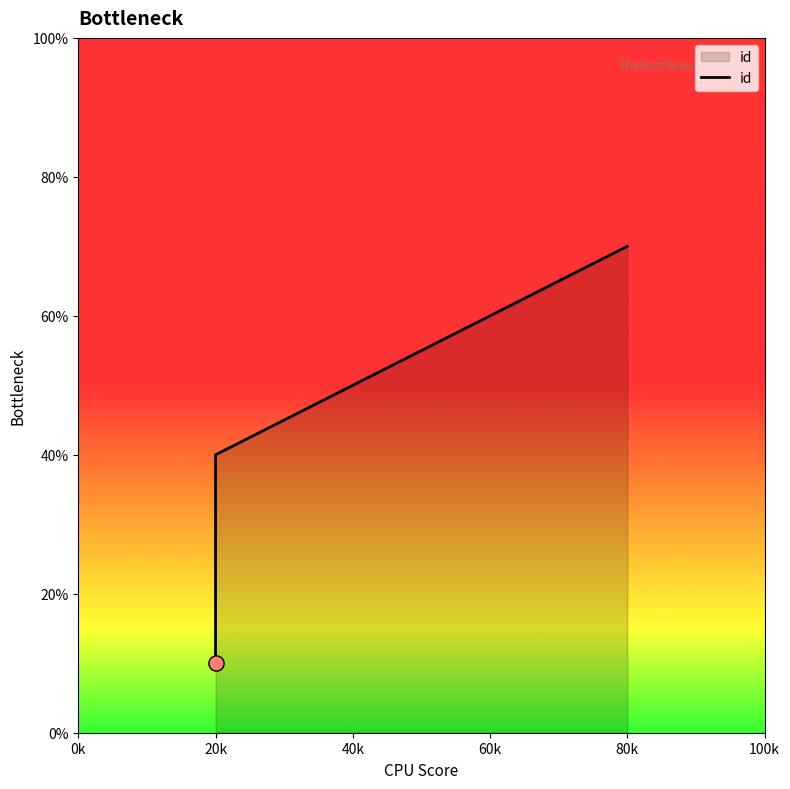

Which has a higher value, 20k or 80k?

80k